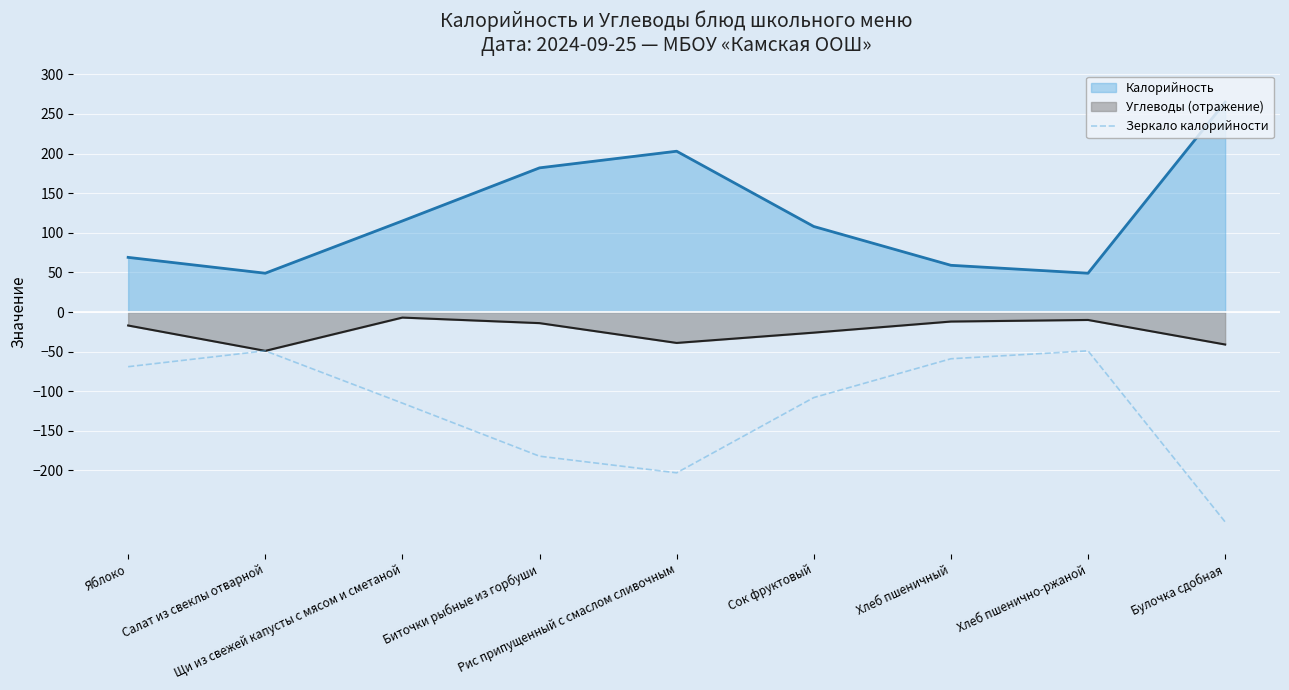

What position from the right is Биточки рыбные из горбуши?

6